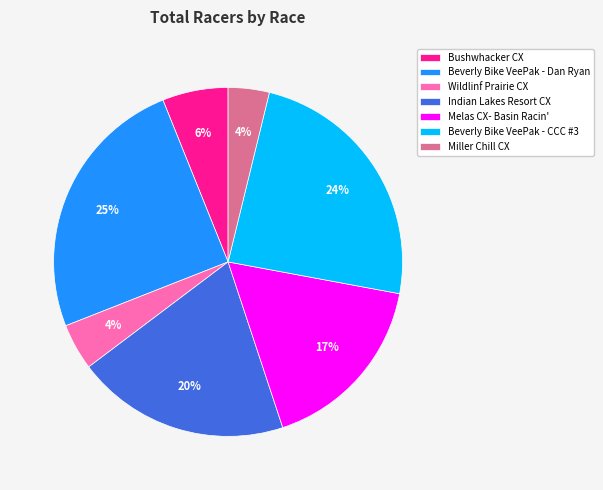

What percentage is the Indian Lakes Resort CX slice, to the nearest percent?

20%